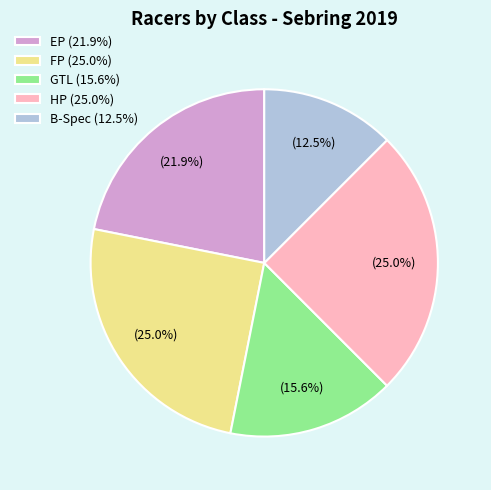

How many slices are in this pie chart?

5